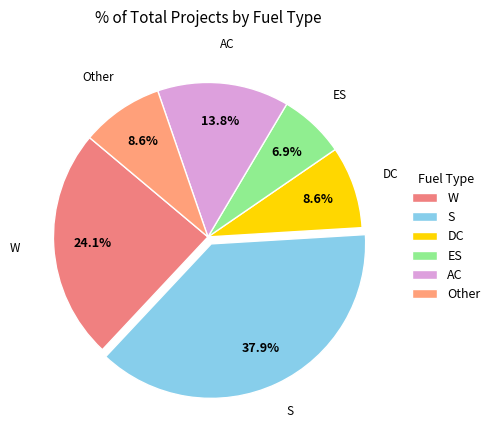

Count the number of slices in the pie.

6